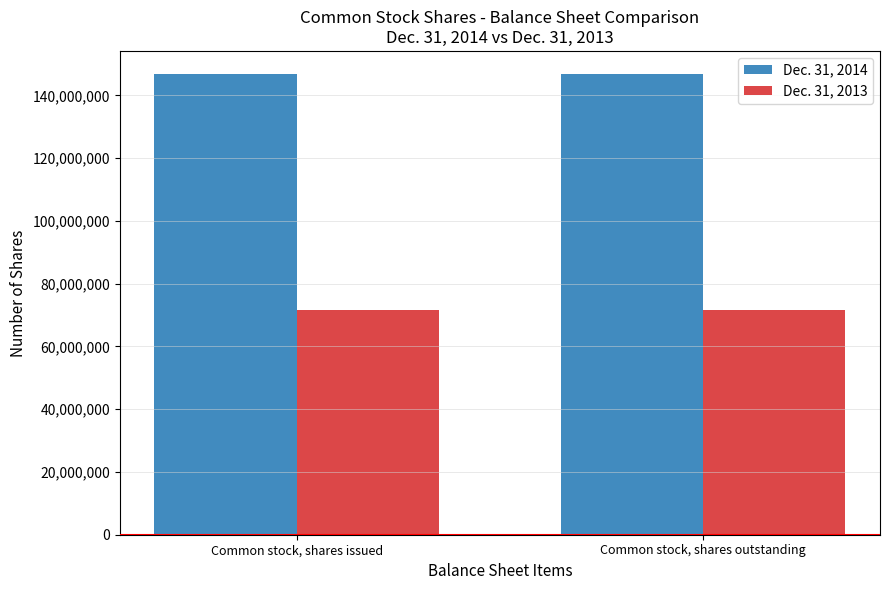

What is the label of the 1st bar from the right?

Common stock, shares outstanding